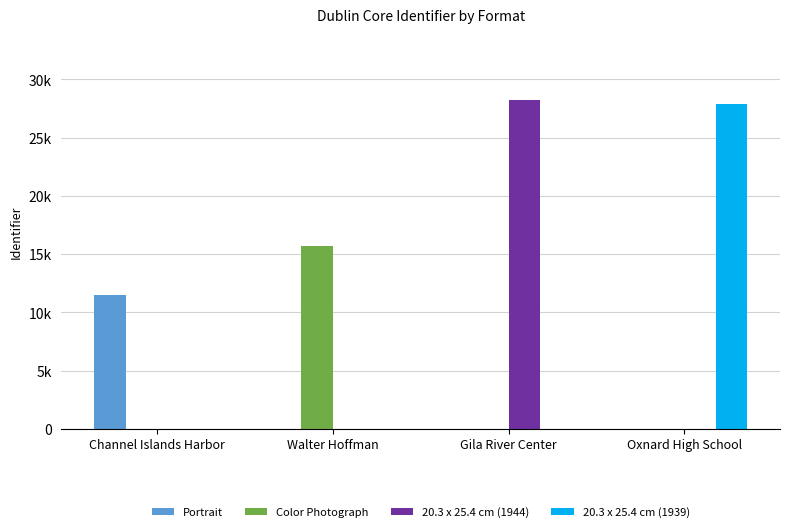

Does the chart contain stacked bars?

No